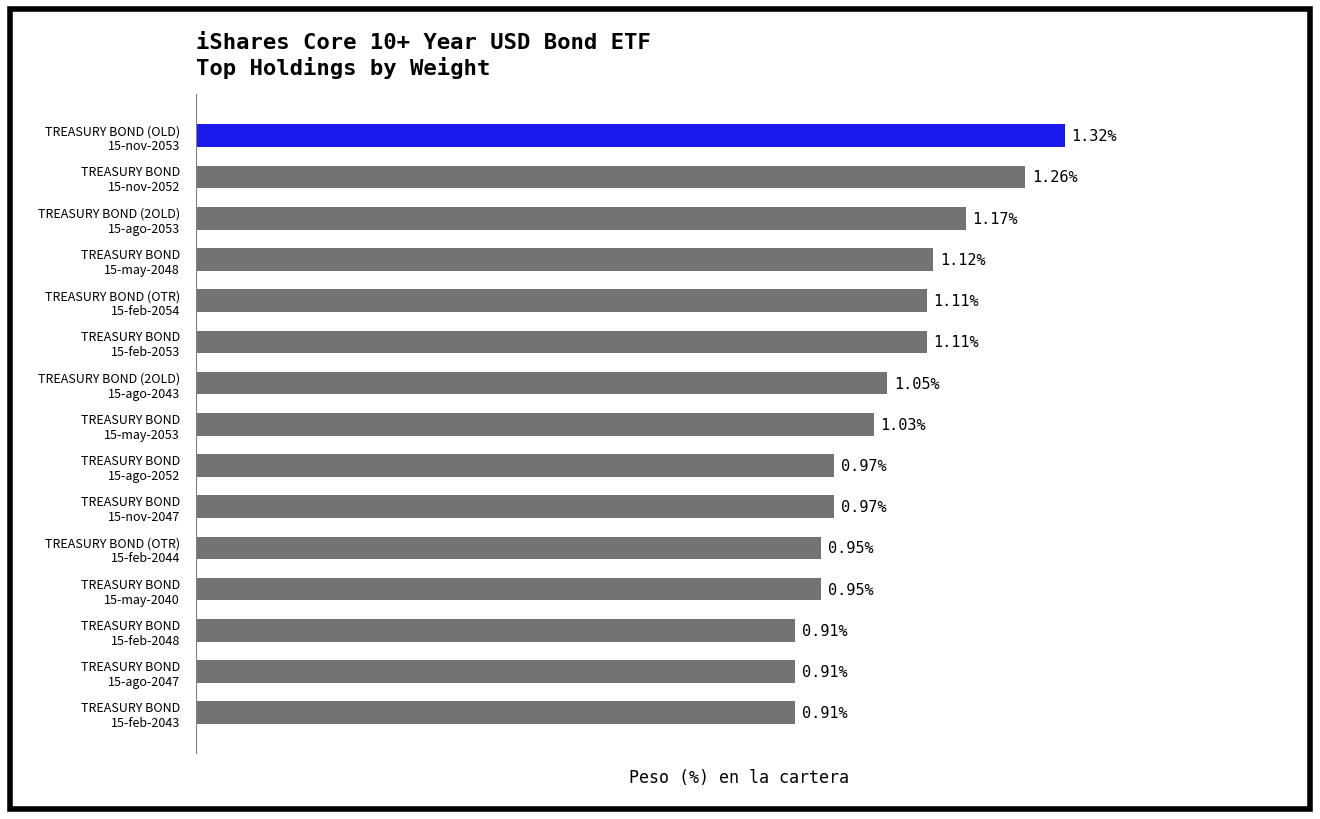

Are the bars horizontal?

Yes